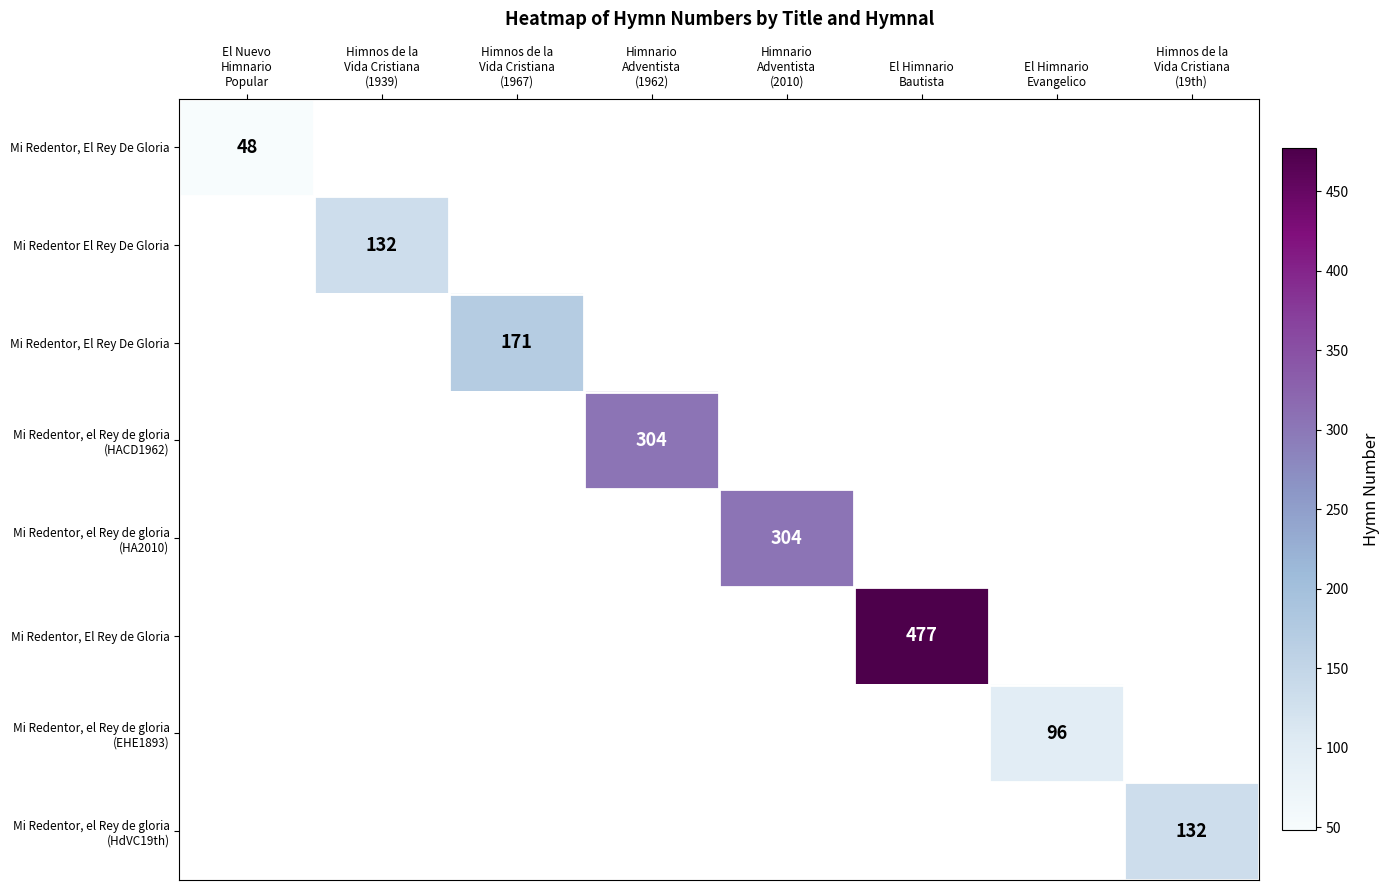

Between El Nuevo
Himnario
Popular and Himnos de la
Vida Cristiana
(1967), which is larger?

Himnos de la
Vida Cristiana
(1967)